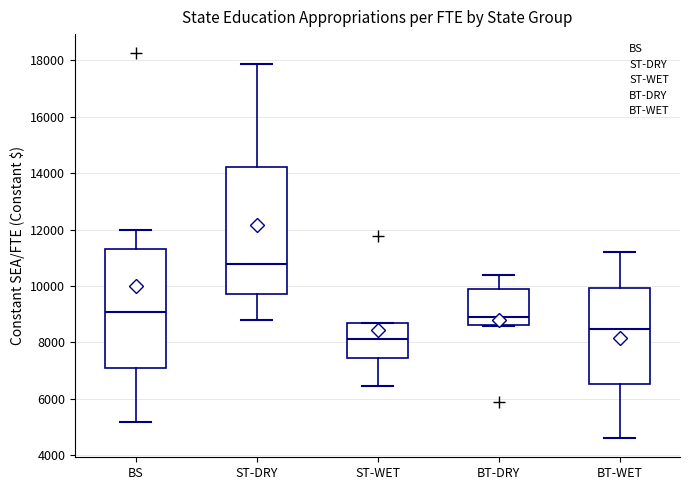

Reading left to right, transcribe this box plot: for each box, give where its median line is, the range the box spans, and where its two whiskers end, as read against the y-axis. The values are not printed on the chart, so give them approximately, as read against the axis.

BS: median 9000, box 7000 to 11400, whiskers 5200 to 12000
ST-DRY: median 10800, box 9800 to 14200, whiskers 8800 to 17800
ST-WET: median 8200, box 7400 to 8600, whiskers 6400 to 8600
BT-DRY: median 9000, box 8600 to 10000, whiskers 8600 to 10400
BT-WET: median 8400, box 6600 to 10000, whiskers 4600 to 11200